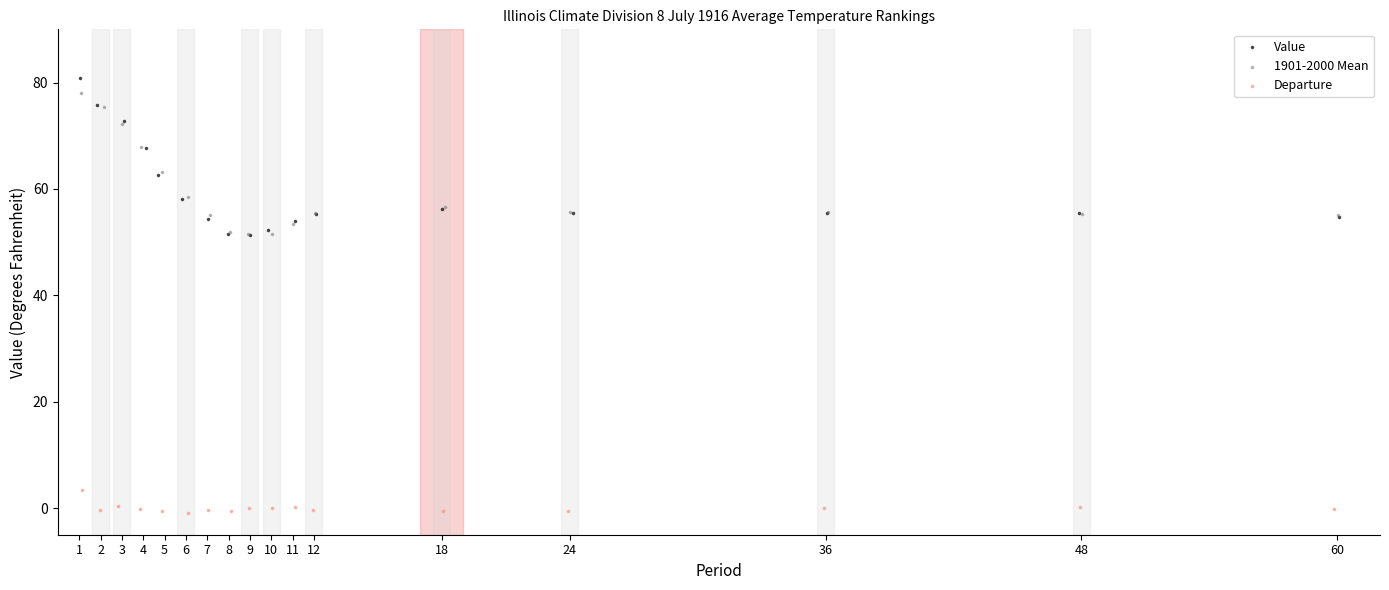

What are all the series names shown in the legend?

Value, 1901-2000 Mean, Departure